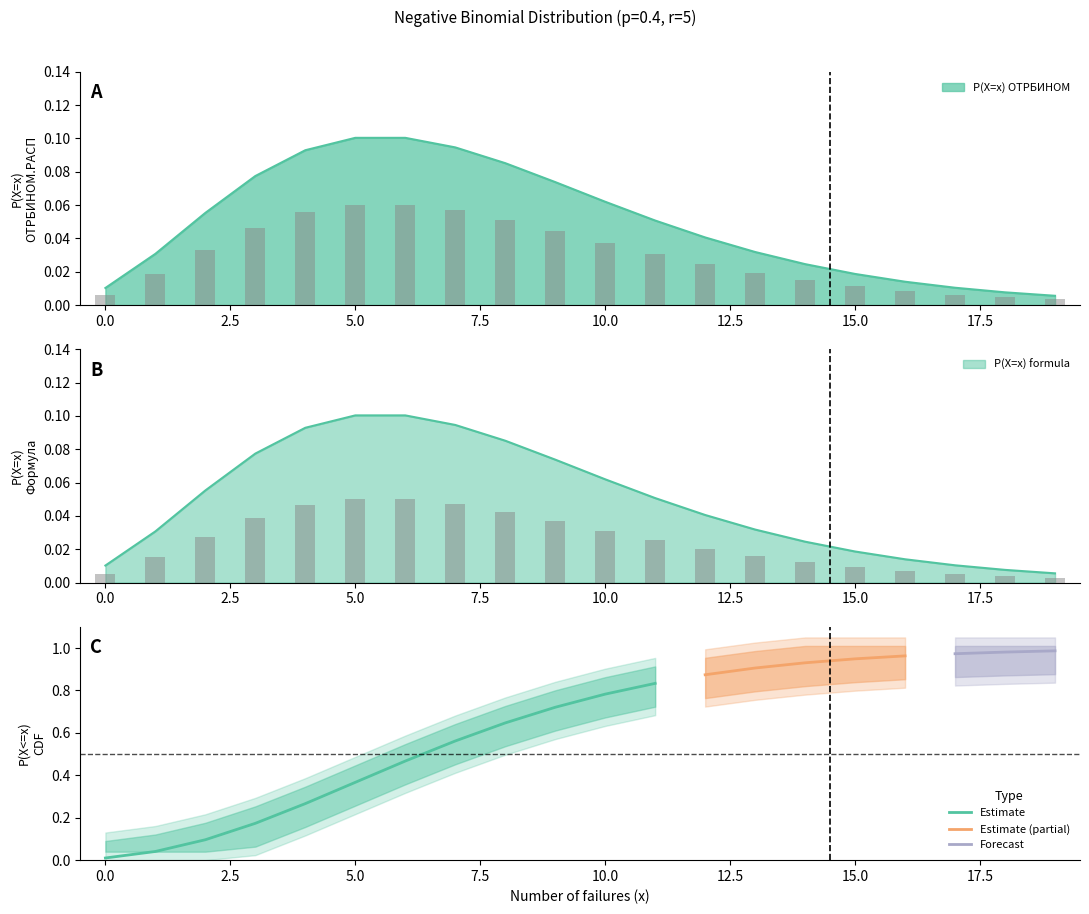

The value of P(X=x) ОТРБИНОМ at 12 is 0.0. True or false?

True